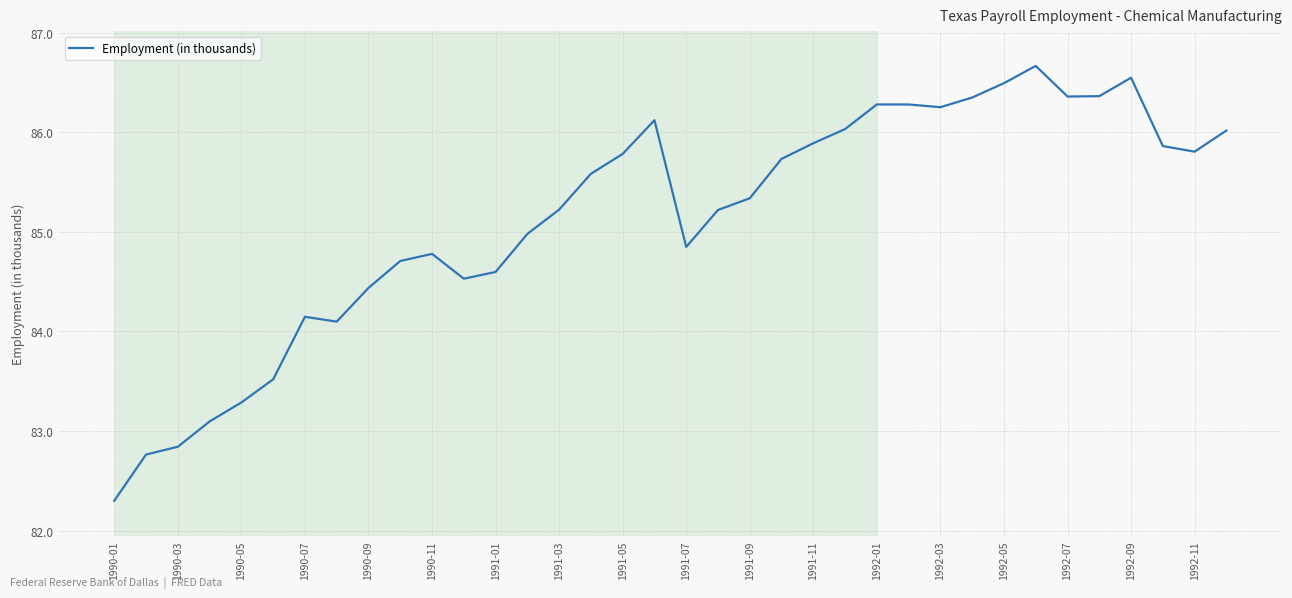

What is the difference between the maximum and minimum values?

4.4